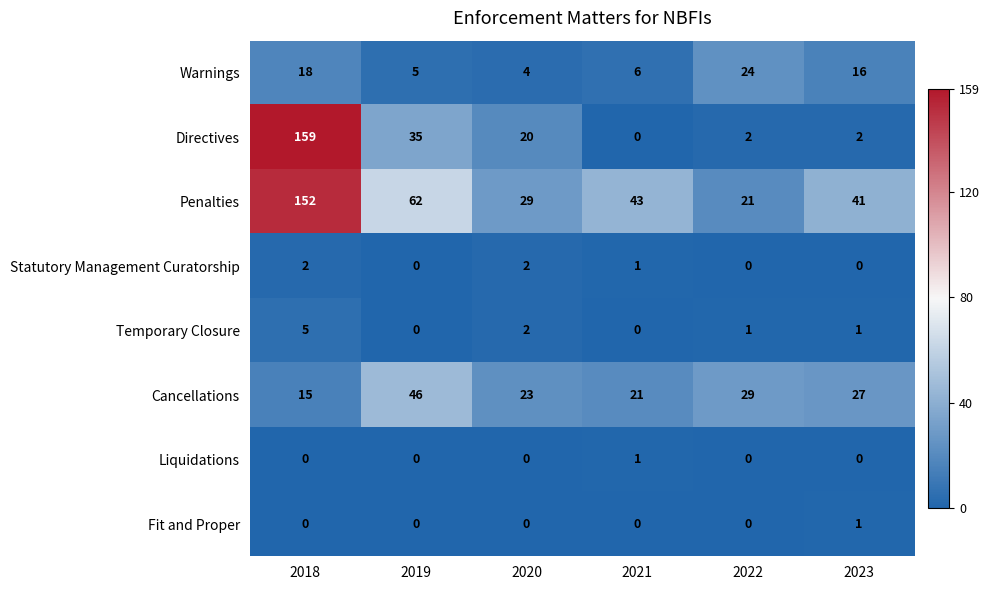

Which category has the highest value across all series?

2018